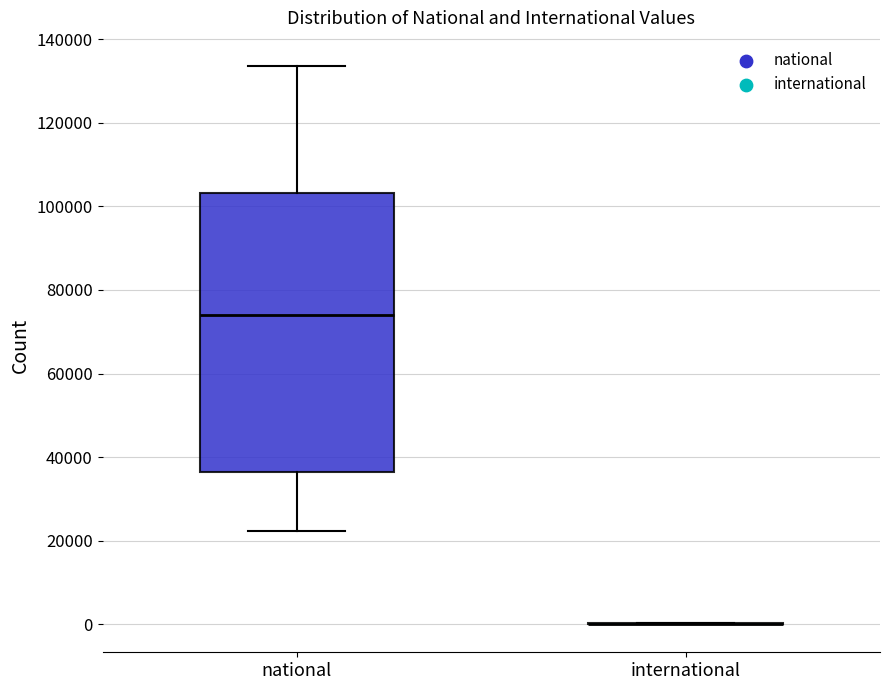

Where does the upper whisker of the box for national end on the y-axis? The values are not printed on the chart, so give them approximately, as read against the axis.

134000